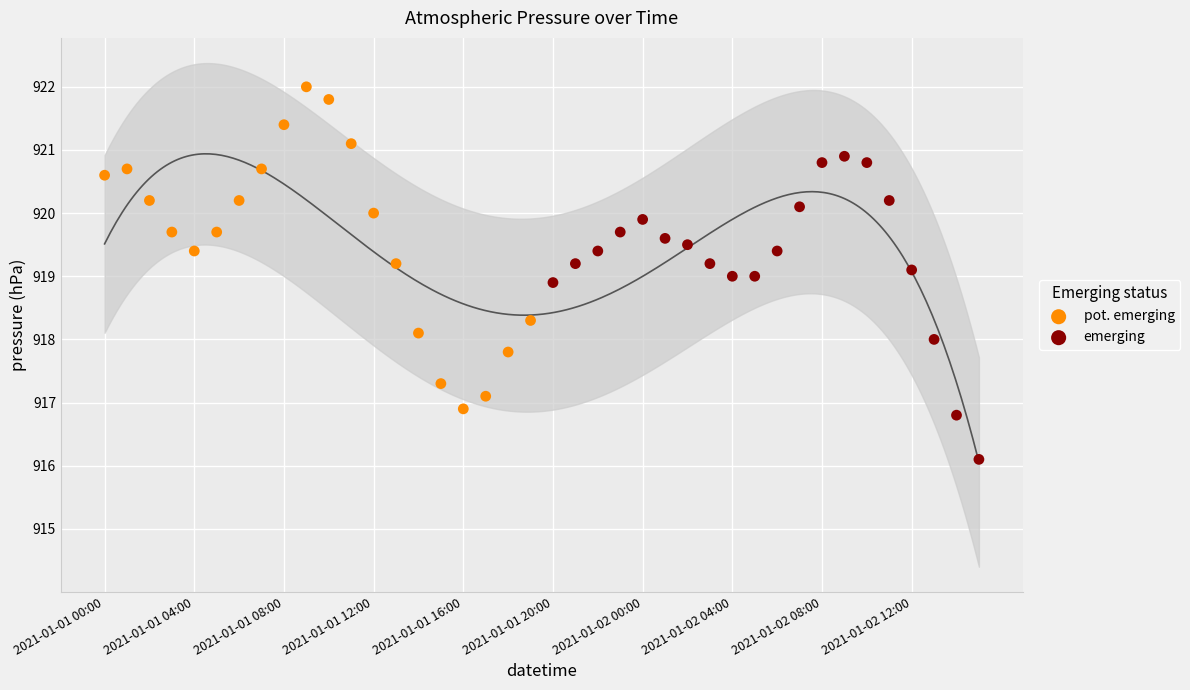

Which series reaches the maximum Y coordinate?

pot. emerging